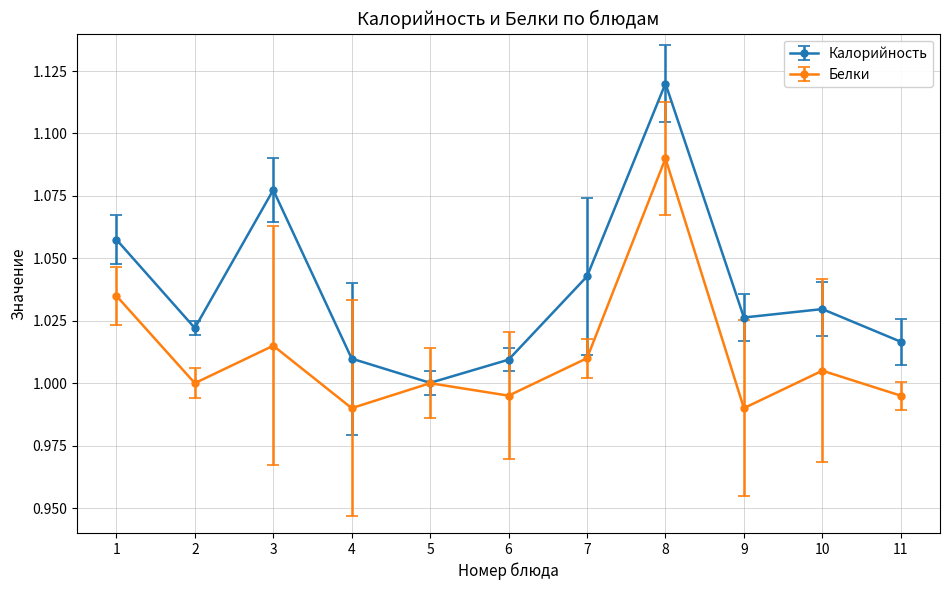

Count the number of data series in this chart.

2